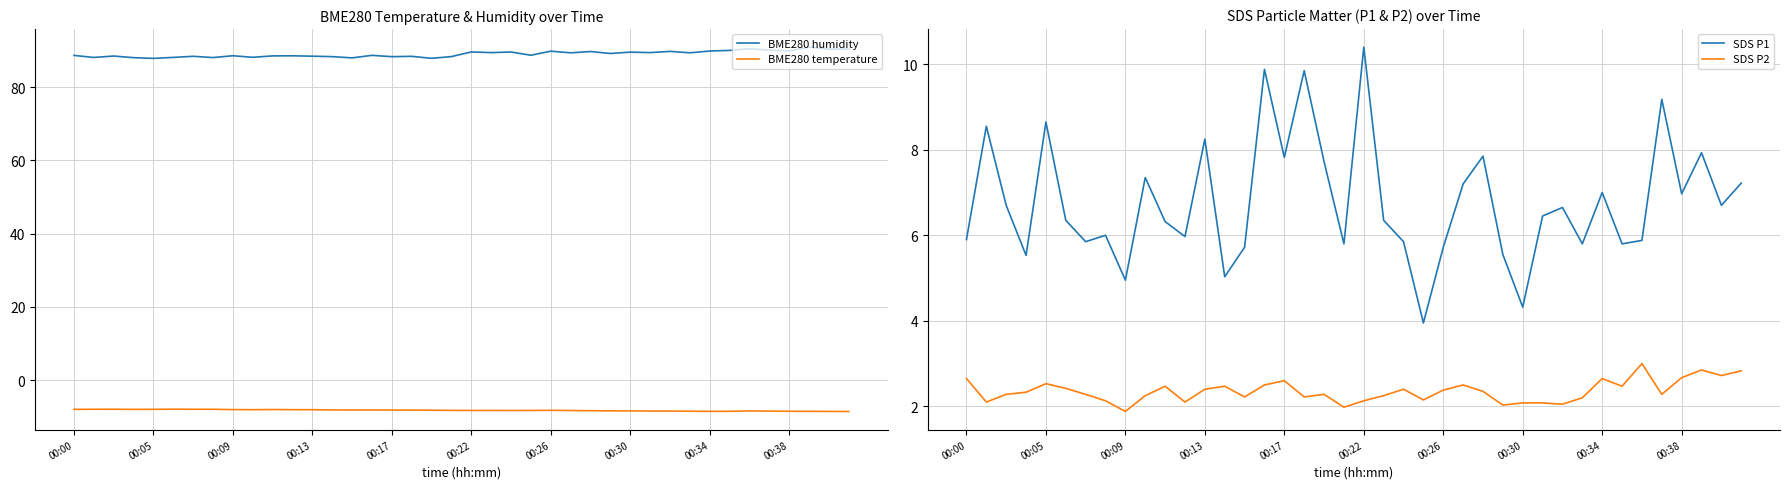

True or false: BME280 temperature and SDS P2 intersect in this chart.

False